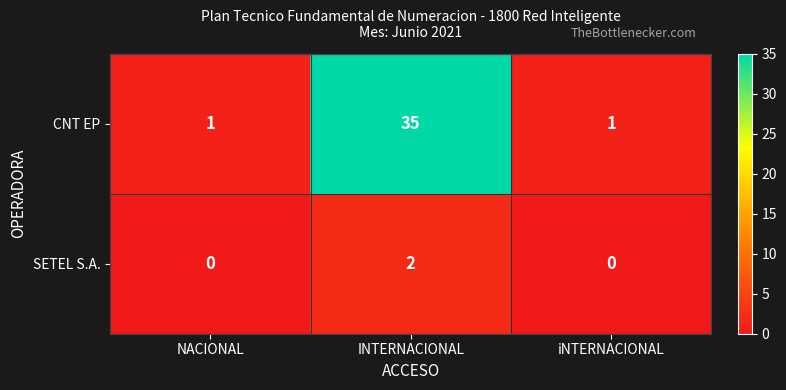

What is the sum of all CNT EP values?

37